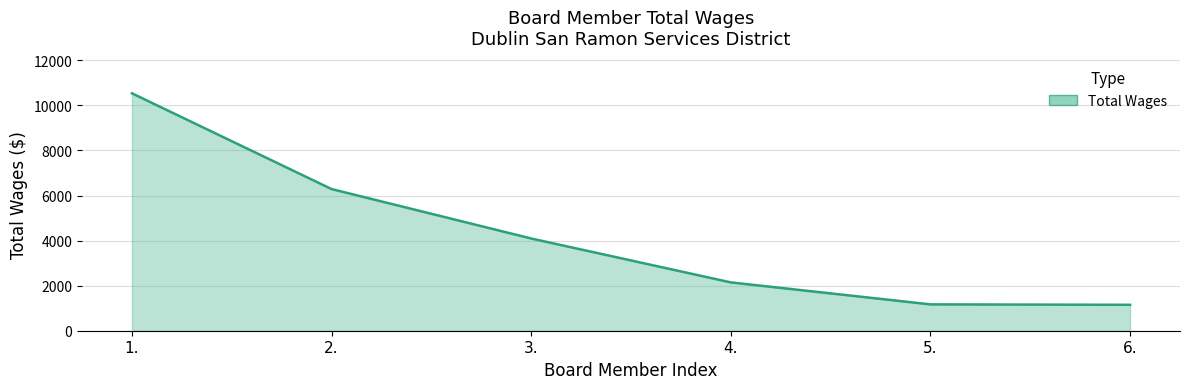

Is it true that the value at 1. is 10539?

True